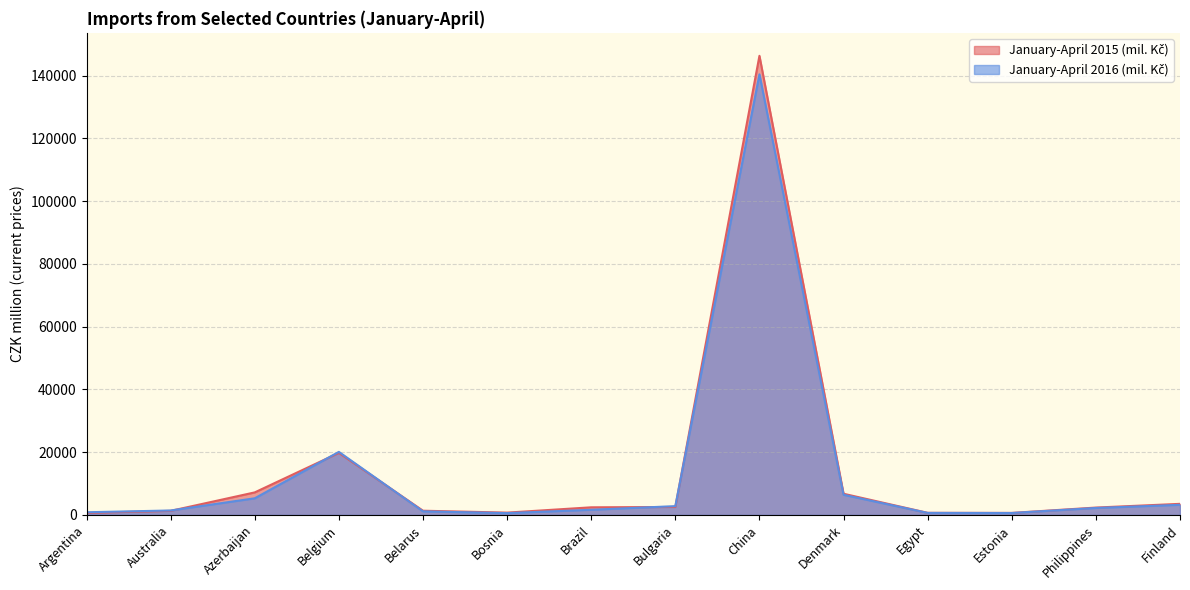

List the labels in order of January-April 2015 (mil. Kč) value, largest first.

China, Belgium, Azerbaijan, Denmark, Finland, Bulgaria, Brazil, Philippines, Belarus, Australia, Bosnia, Egypt, Argentina, Estonia